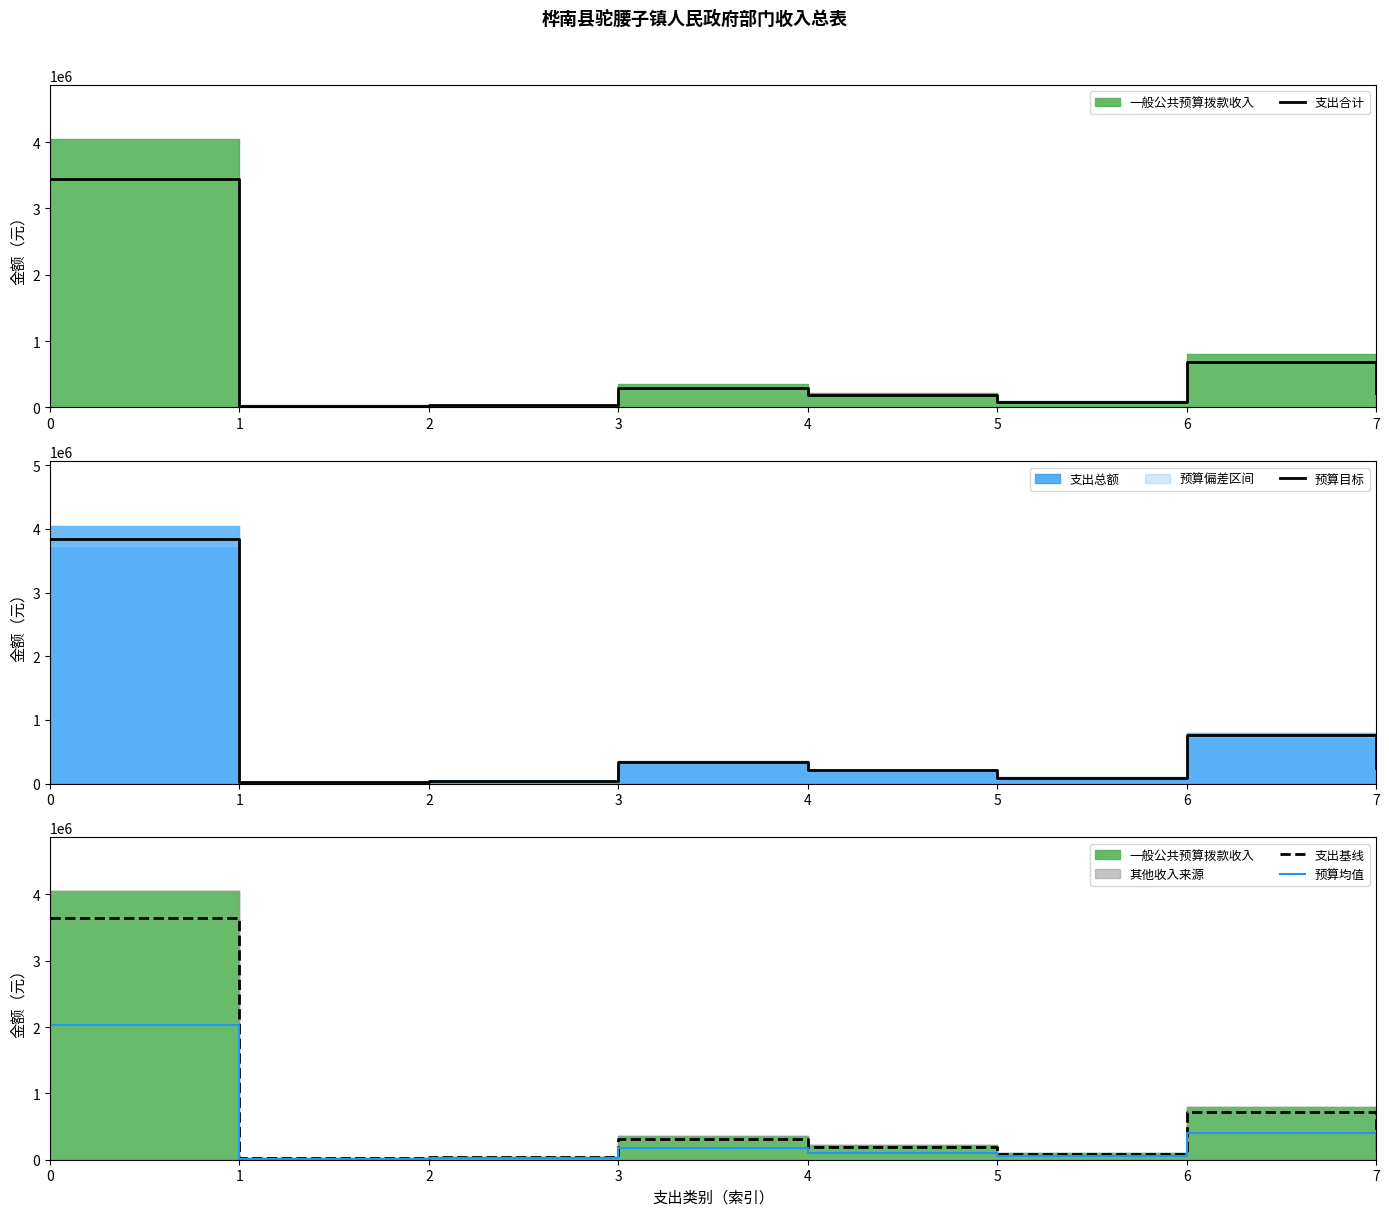

Which series has the largest range (max minus min)?

预算目标